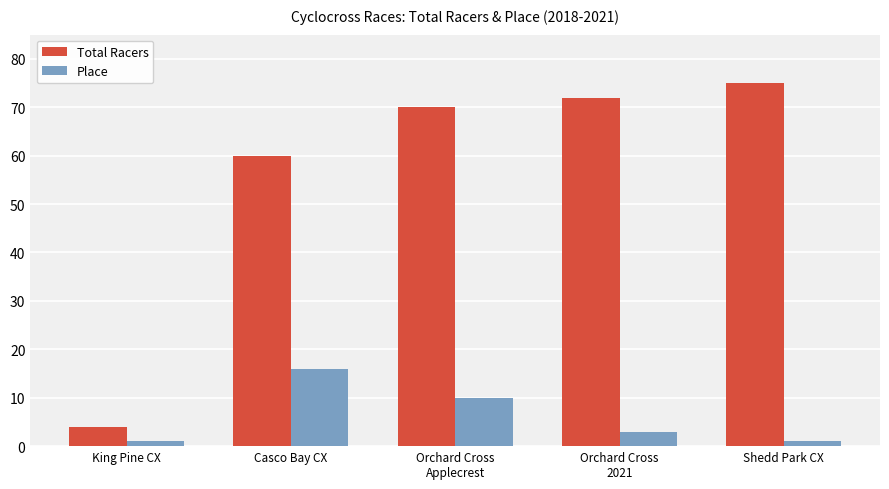

How many categories are shown in the chart?

5